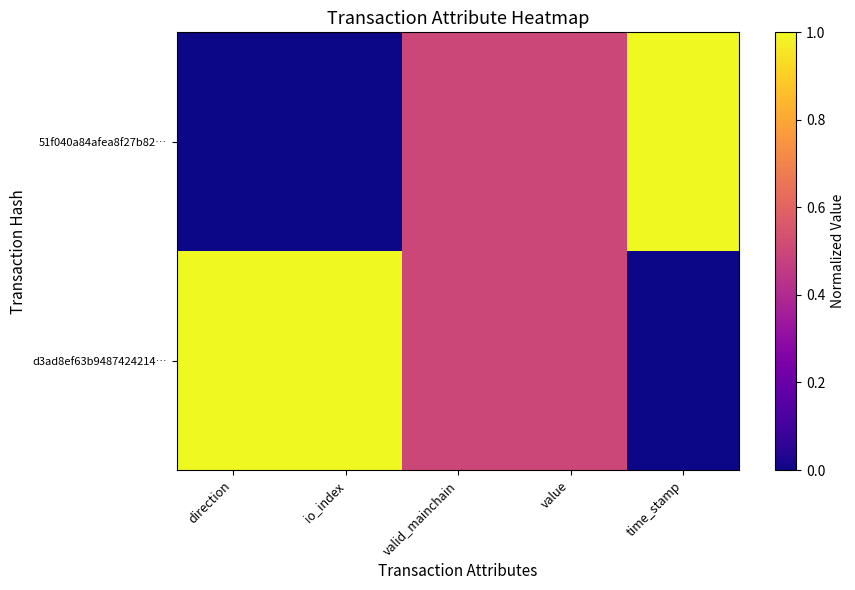

Reading left to right, extract all data points from this chart.

51f040a84afea8f27b82…: direction=0.0	io_index=0.0	valid_mainchain=0.5	value=0.5	time_stamp=1.0
d3ad8ef63b9487424214…: direction=1.0	io_index=1.0	valid_mainchain=0.5	value=0.5	time_stamp=0.0